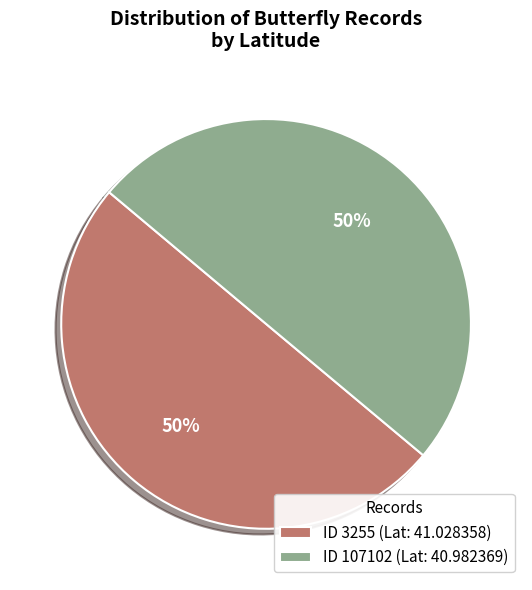

Do ID 107102 (Lat: 40.982369) and ID 3255 (Lat: 41.028358) together represent more than half of the pie?

Yes